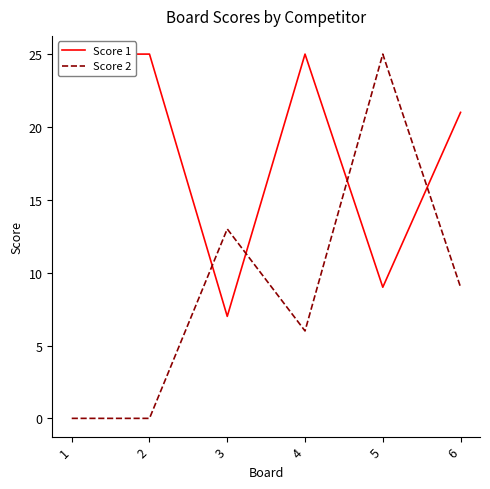

Reading left to right, transcribe all the data shown in this chart.

Score 1: 1=25	2=25	3=7	4=25	5=9	6=21
Score 2: 1=0	2=0	3=13	4=6	5=25	6=9